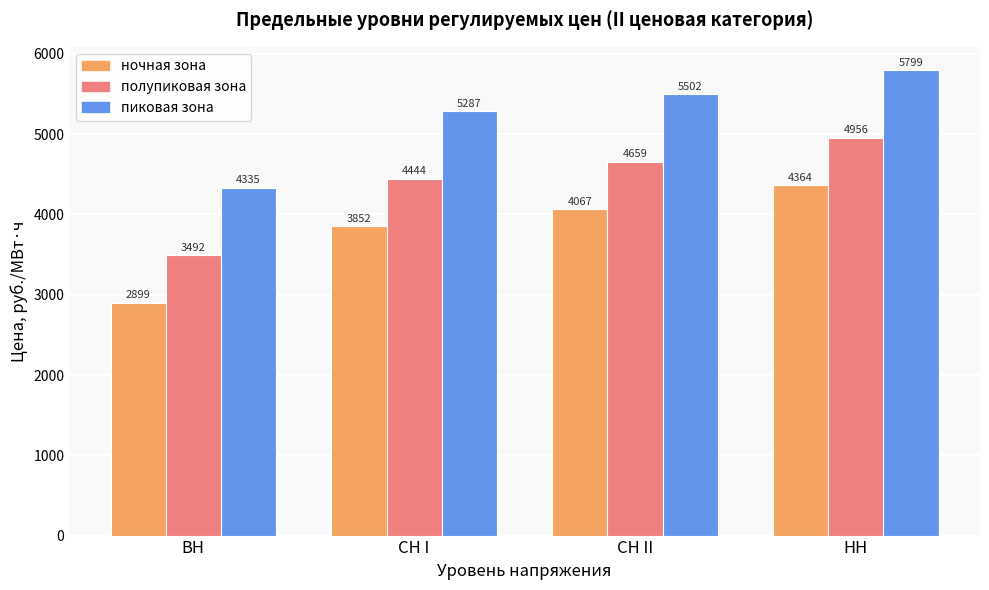

Rank the categories by пиковая зона value from highest to lowest.

НН, СН II, СН I, ВН